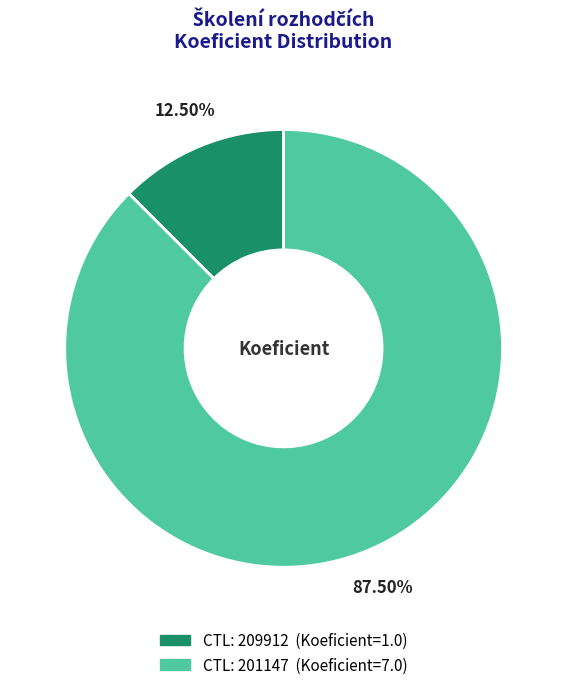

How many slices are in this pie chart?

2